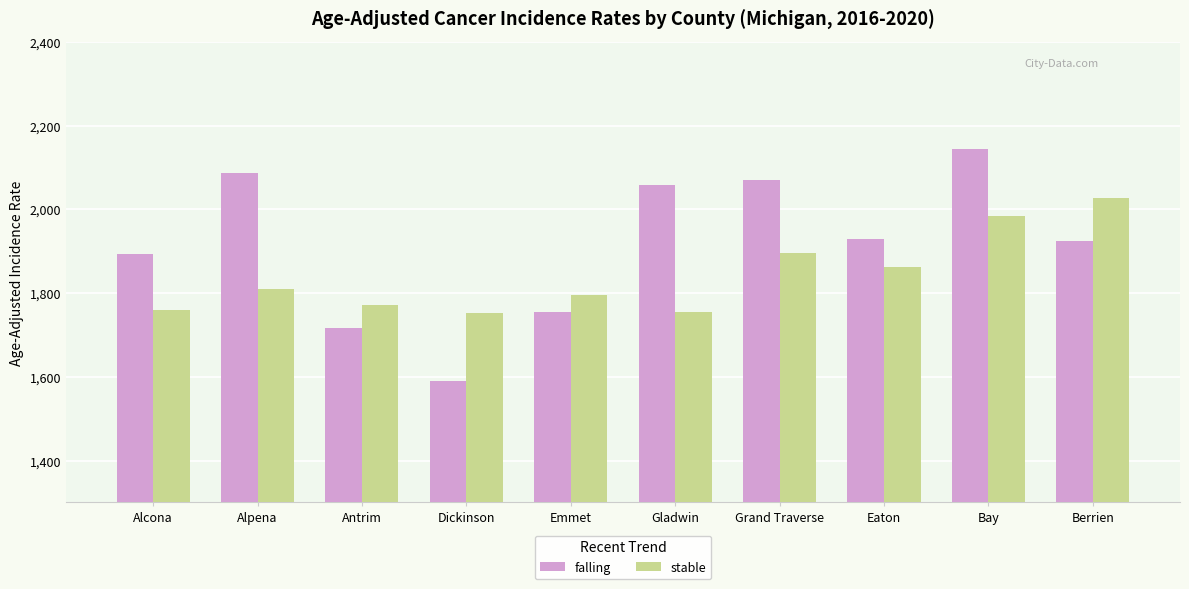

Which category has the lowest value in the falling series?

Dickinson